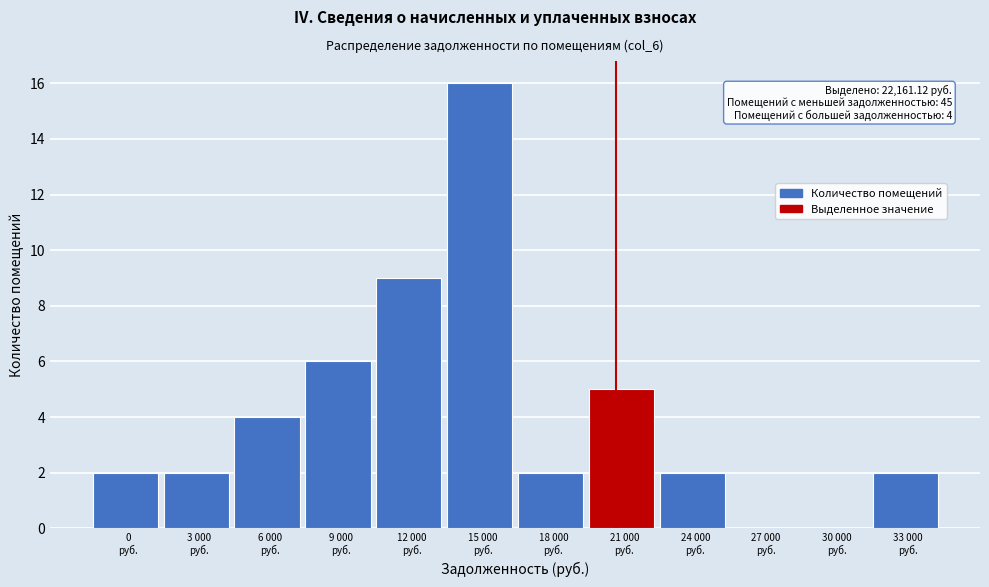

What is the sum of all values?

50